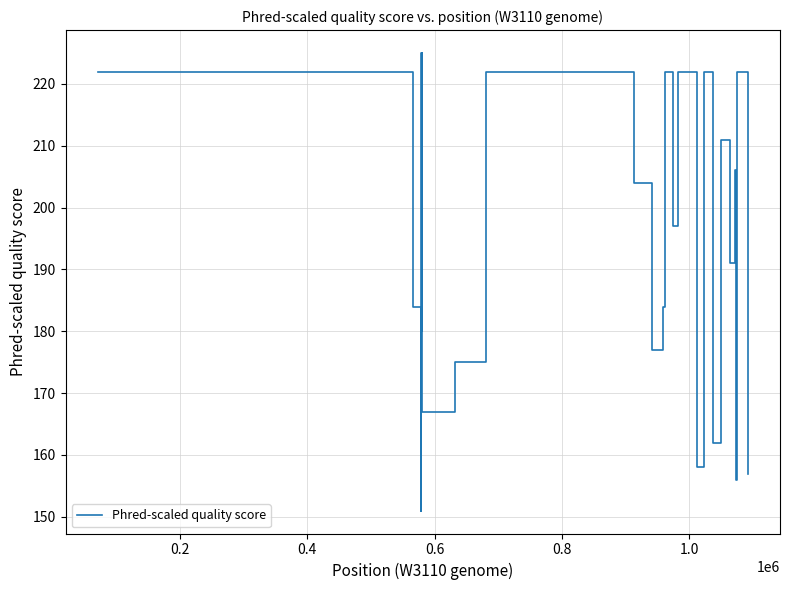

What is the minimum value shown in the chart?

151